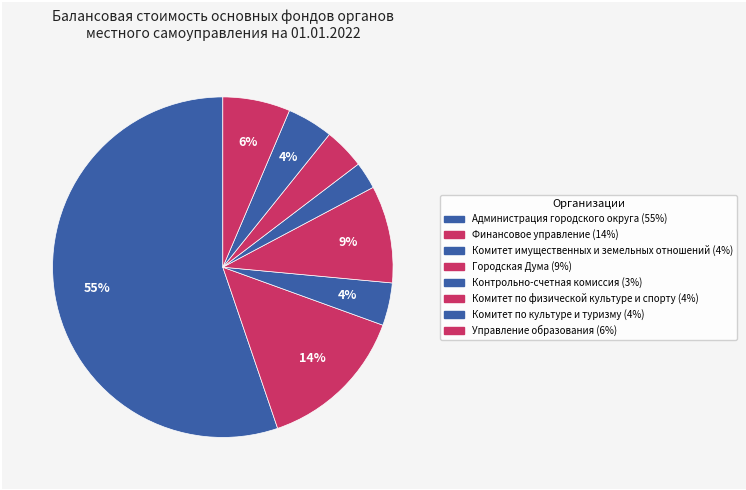

What percentage do Финансовое управление and Управление образования together represent?

20.7%